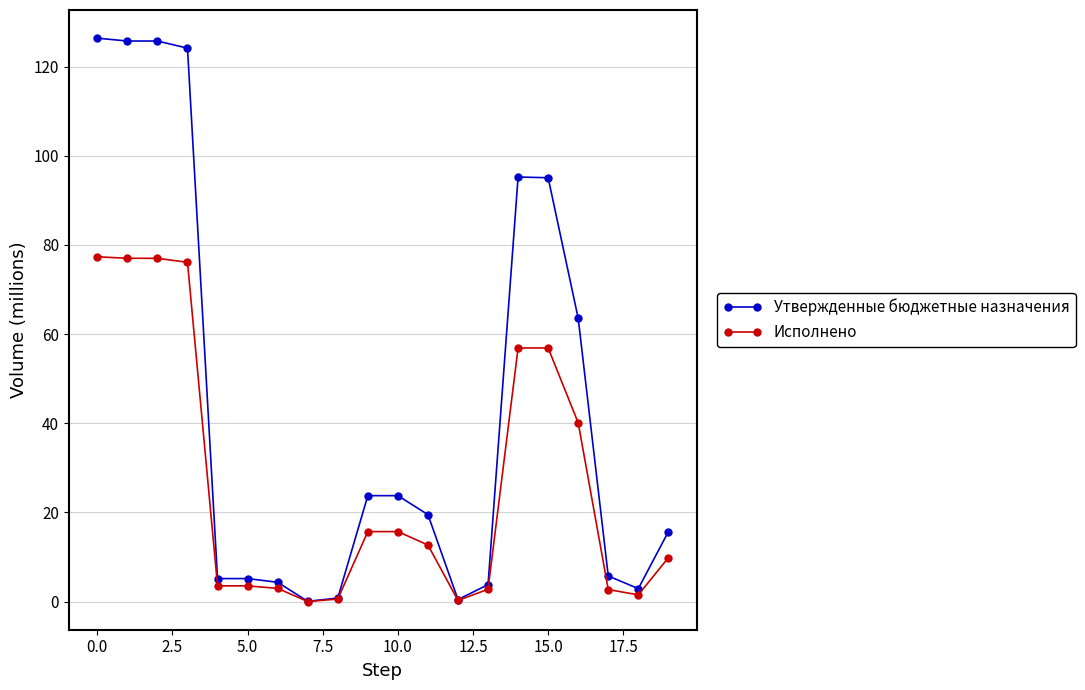

True or false: Утвержденные бюджетные назначения has more than 0 interior local peaks.

True